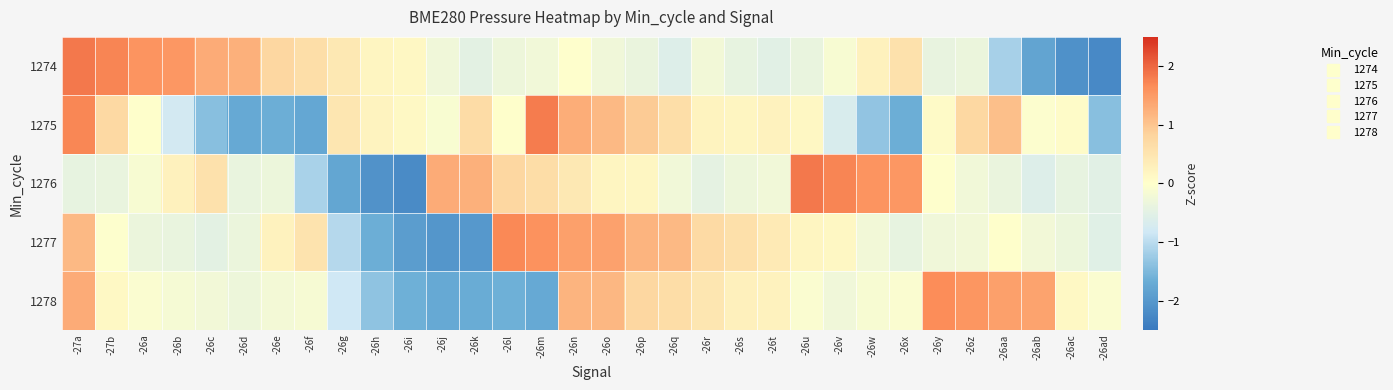

Between -26i and -26t, which is larger?

-26i